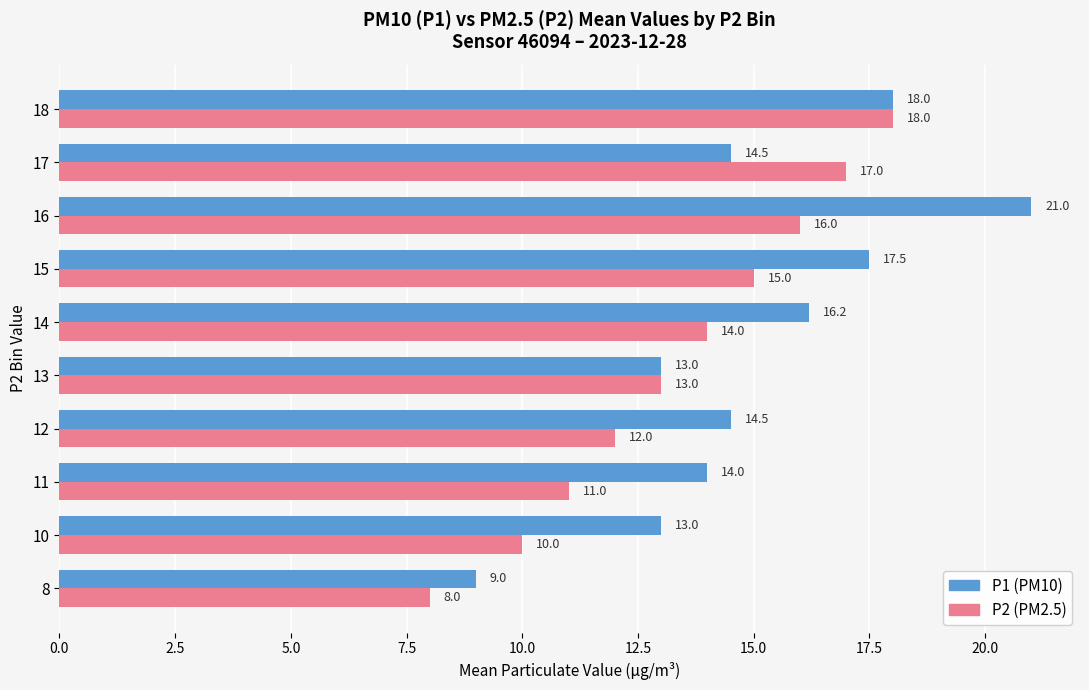

Which category has the highest value across all series?

16